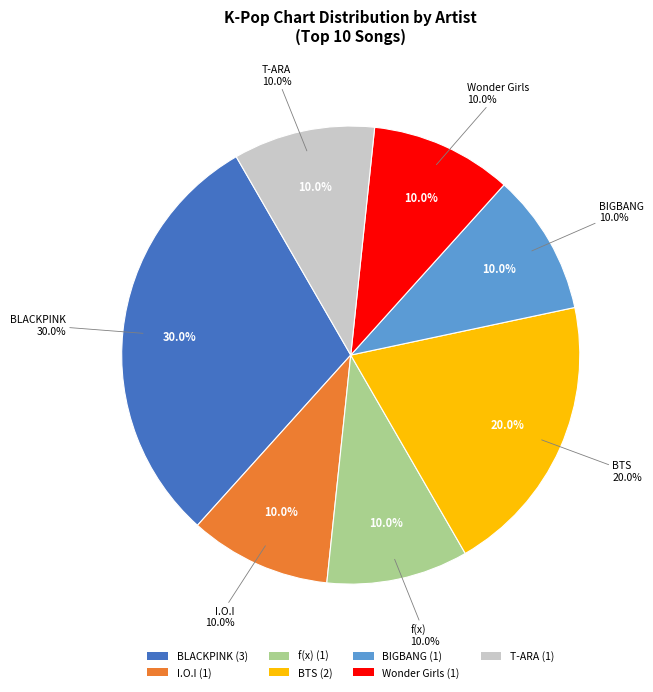

To the nearest percent, what is the average slice percentage?

14%